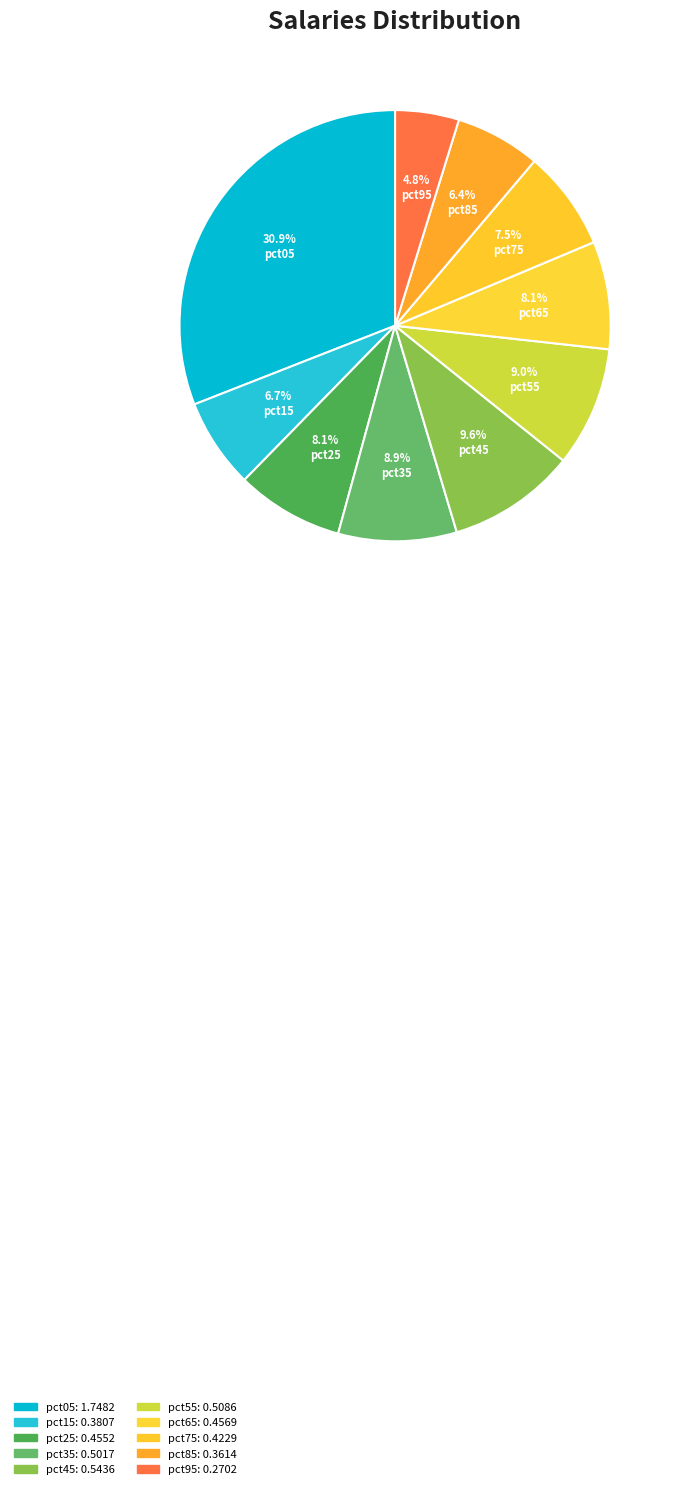

Rank the categories by value from highest to lowest.

pct05, pct45, pct55, pct35, pct65, pct25, pct75, pct15, pct85, pct95